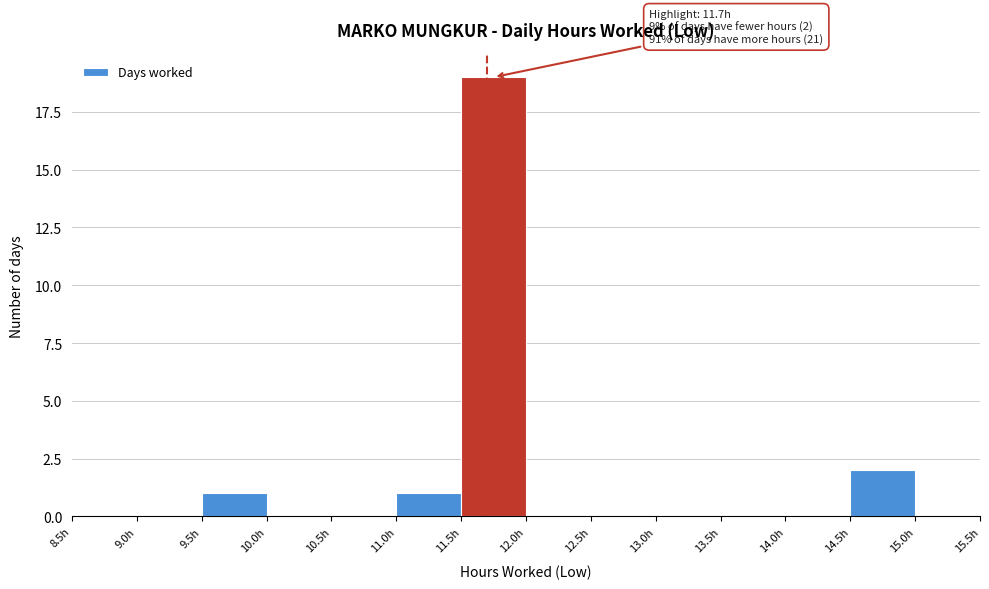

Which range on the x-axis has the tallest bar?

11.5 to 12.0